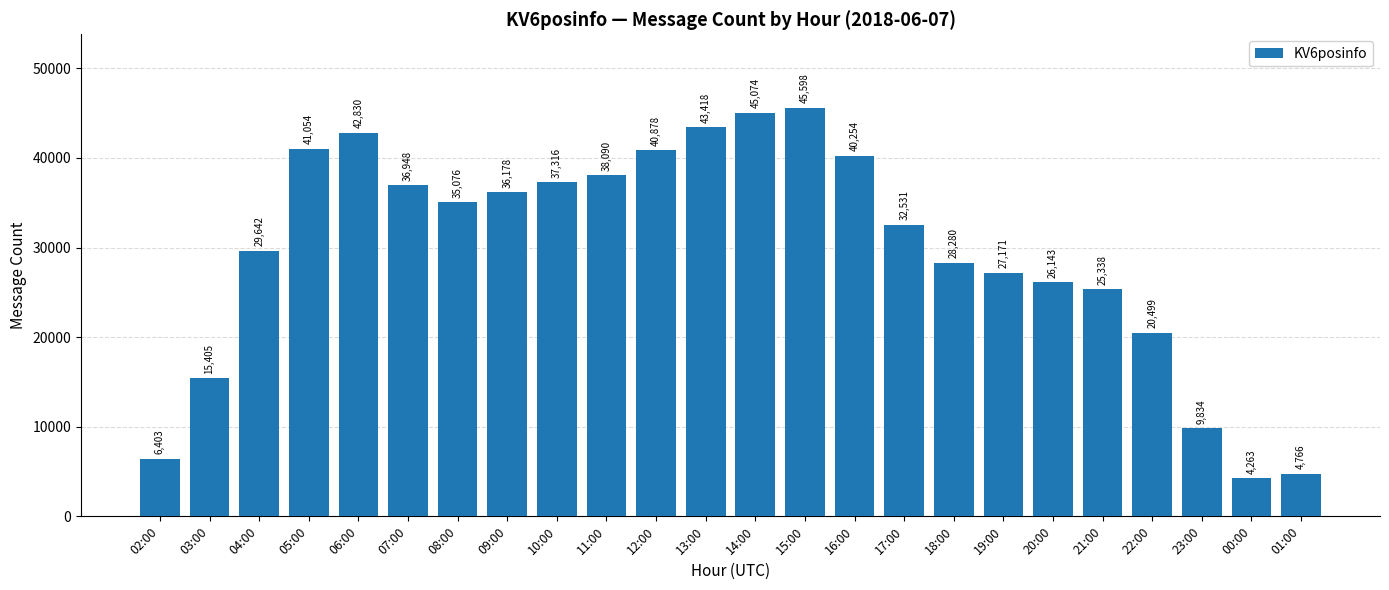

Which has a higher value, 02:00 or 15:00?

15:00